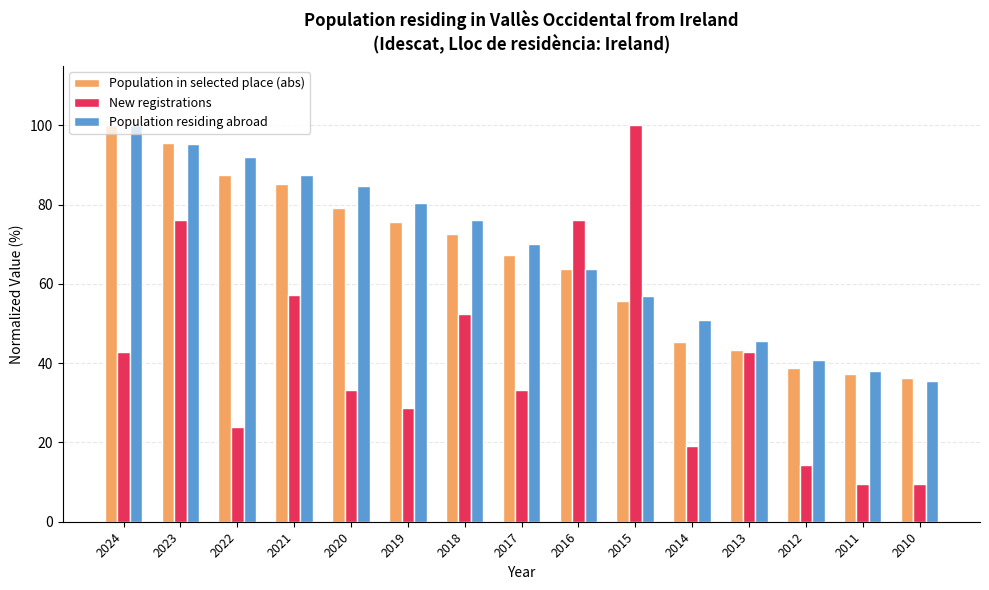

What are all the series names shown in the legend?

Population in selected place (abs), New registrations, Population residing abroad